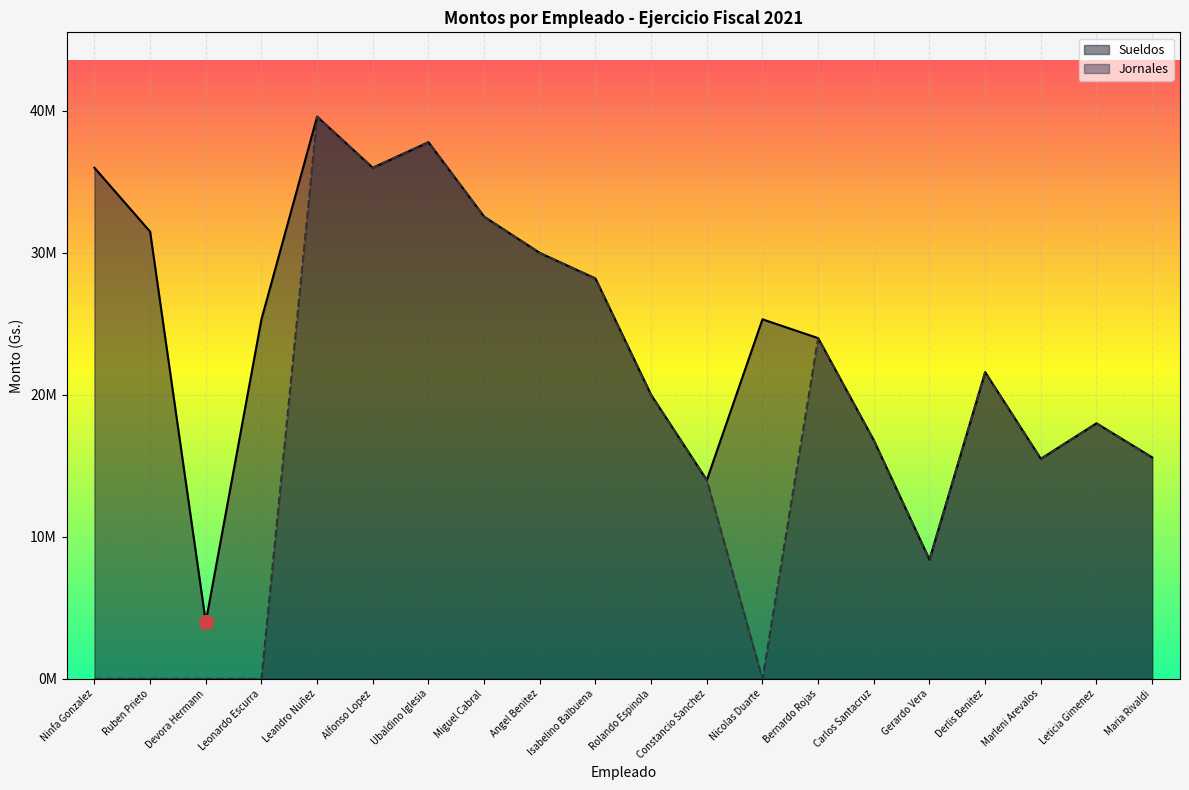

How many data points in Sueldos are above 25326000?

8